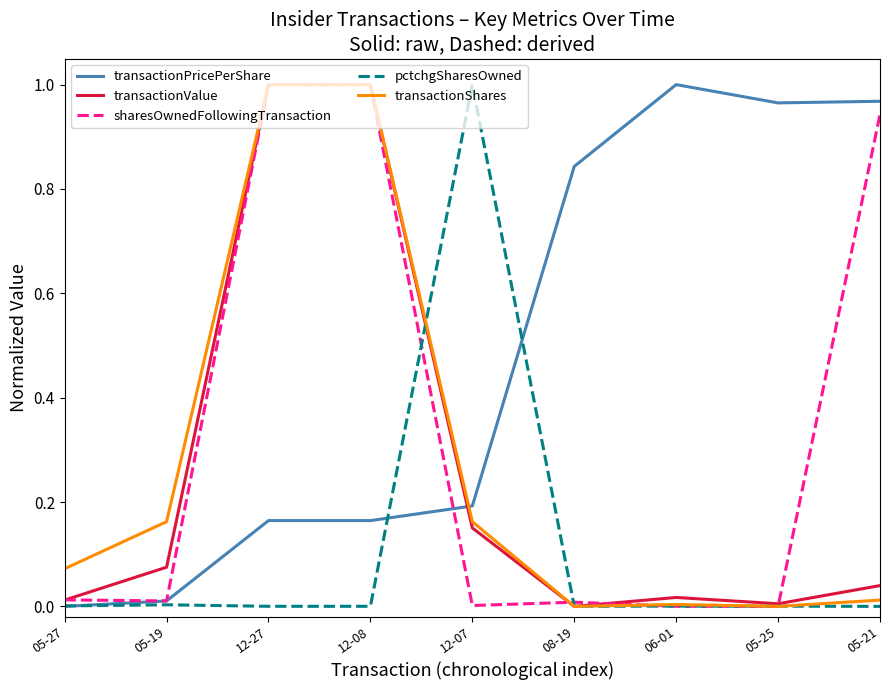

Which series changed the most between 05-19 and 05-21?

transactionPricePerShare